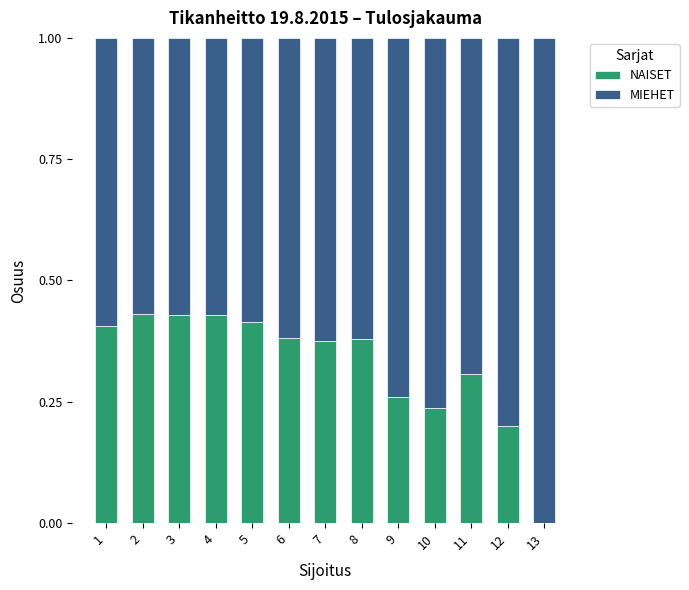

What is the total value across all series at 4?

1.0